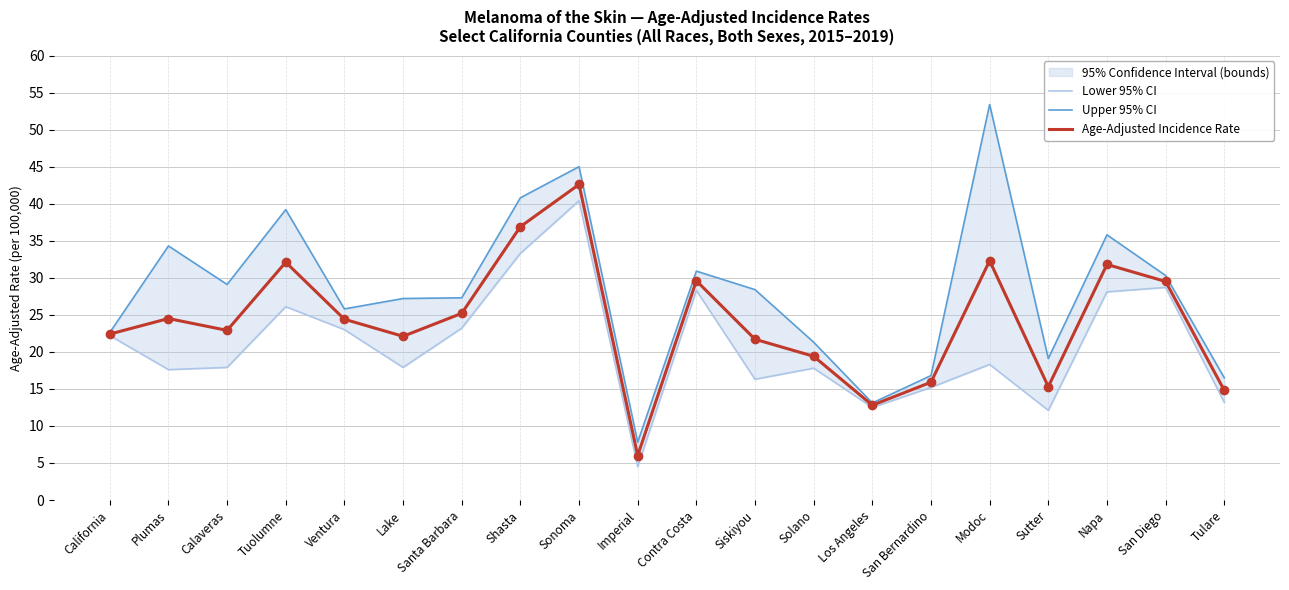

At which category is the sum across all series the highest?

Sonoma